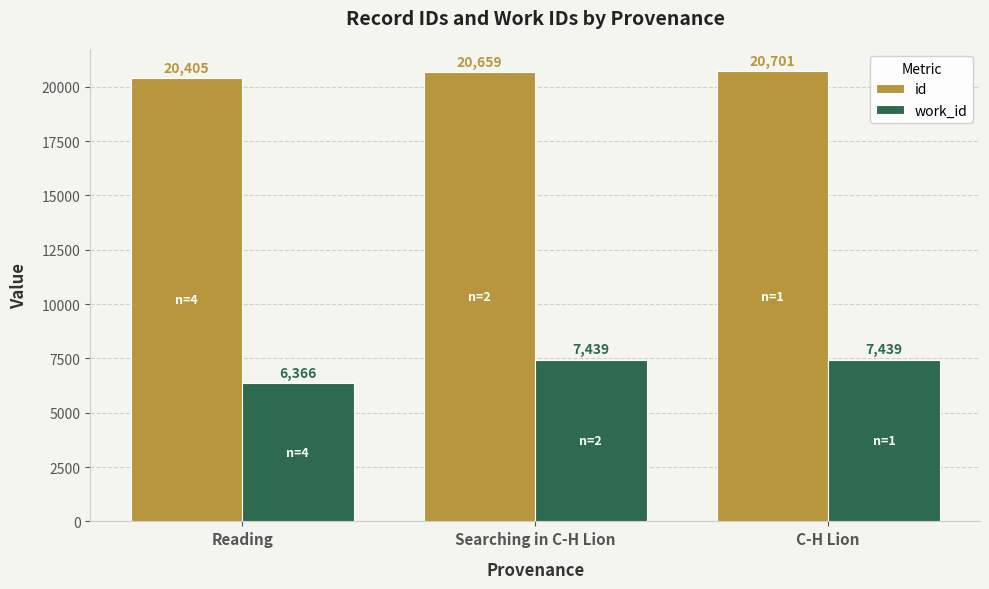

What is the approximate value of work_id at Reading, to the nearest 100?

6400